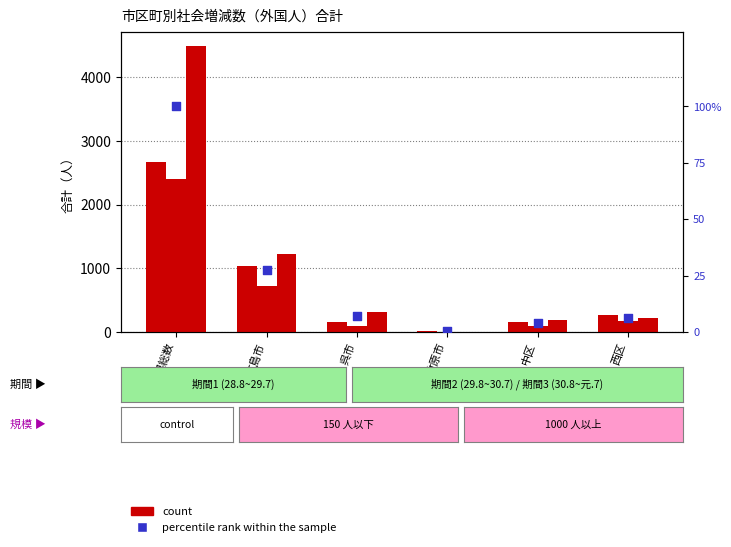

Which series contains the highest Y value?

30.8~元.7